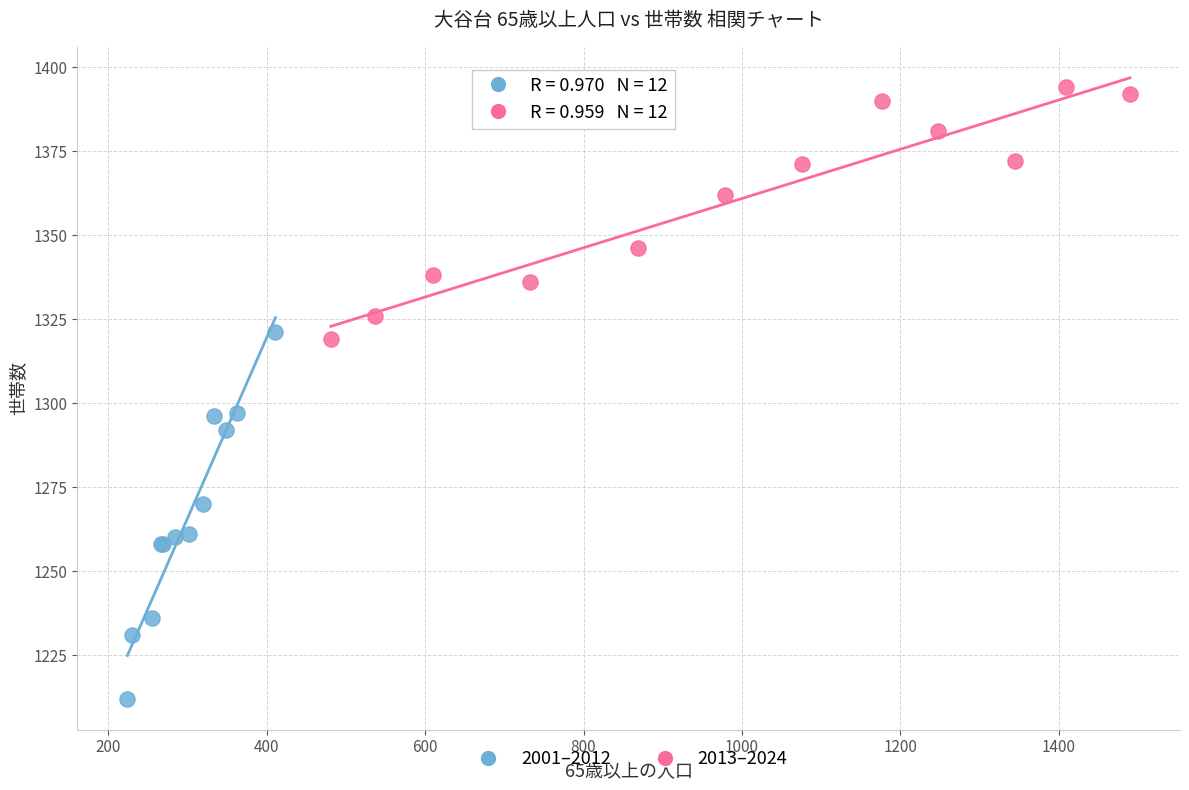

Which series contains the highest Y value?

2013–2024